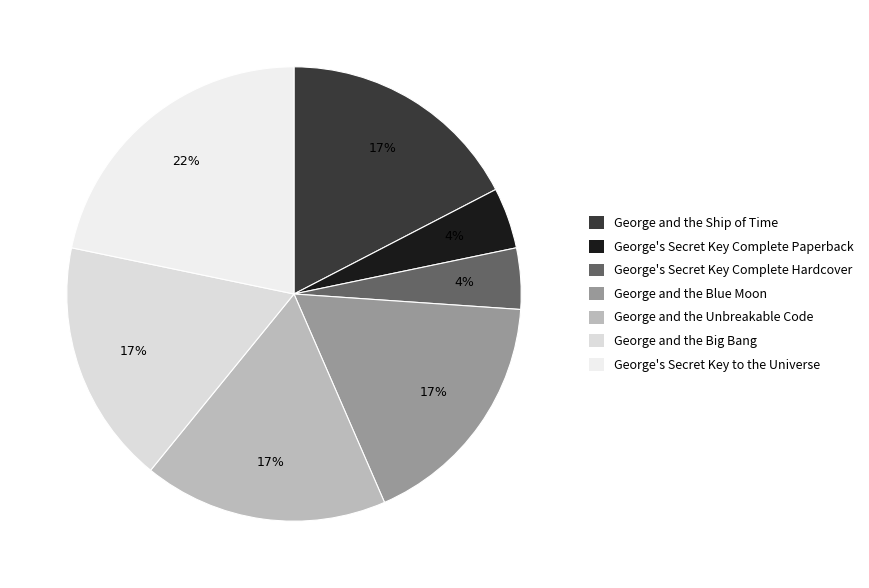

To the nearest percent, what percentage of the pie is George and the Blue Moon?

17%